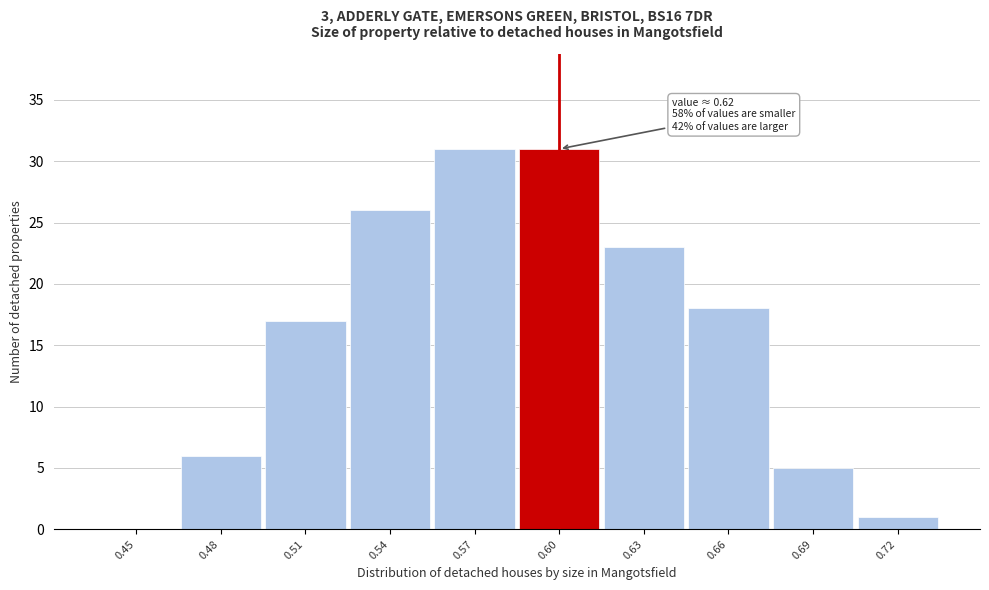

Reading left to right, list all the values displayed in this chart.

0.45=0	0.48=6	0.51=17	0.54=26	0.57=31	0.60=31	0.63=23	0.66=18	0.69=5	0.72=1